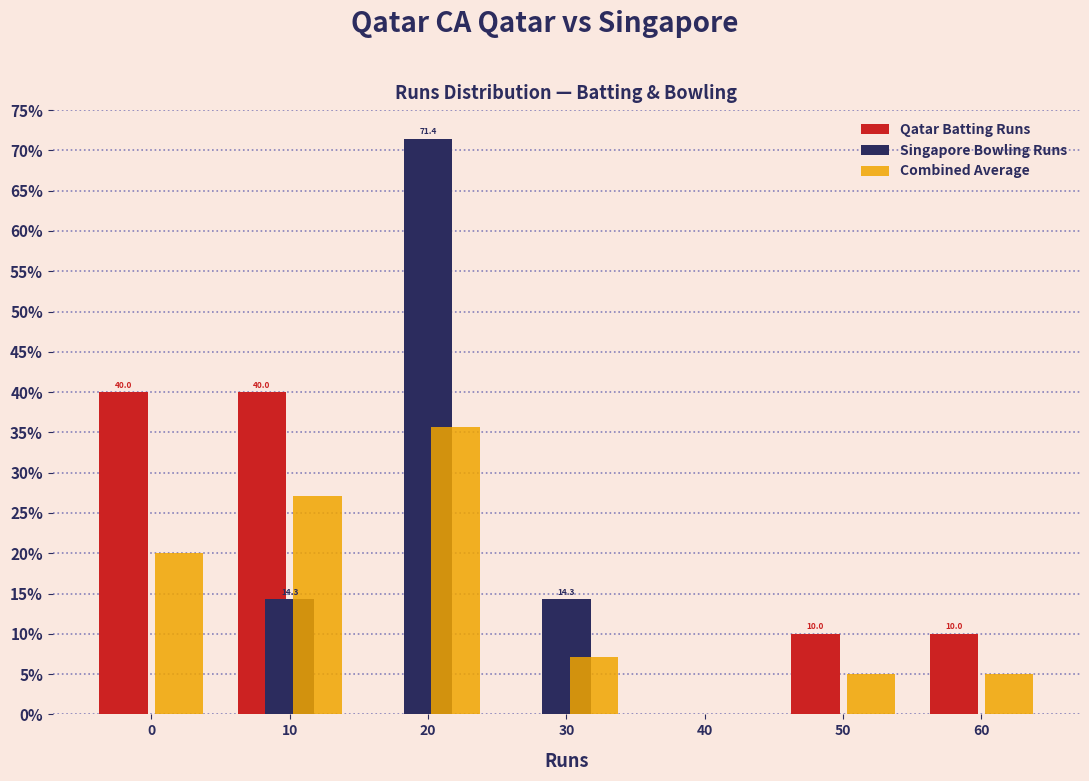

Reading left to right, transcribe all the data shown in this chart.

Qatar Batting Runs: 0=40.0	10=40.0	20=0.0	30=0.0	40=0.0	50=10.0	60=10.0
Singapore Bowling Runs: 0=0.0	10=14.3	20=71.4	30=14.3	40=0.0	50=0.0	60=0.0
Combined Average: 0=20.0	10=27.1	20=35.7	30=7.1	40=0.0	50=5.0	60=5.0